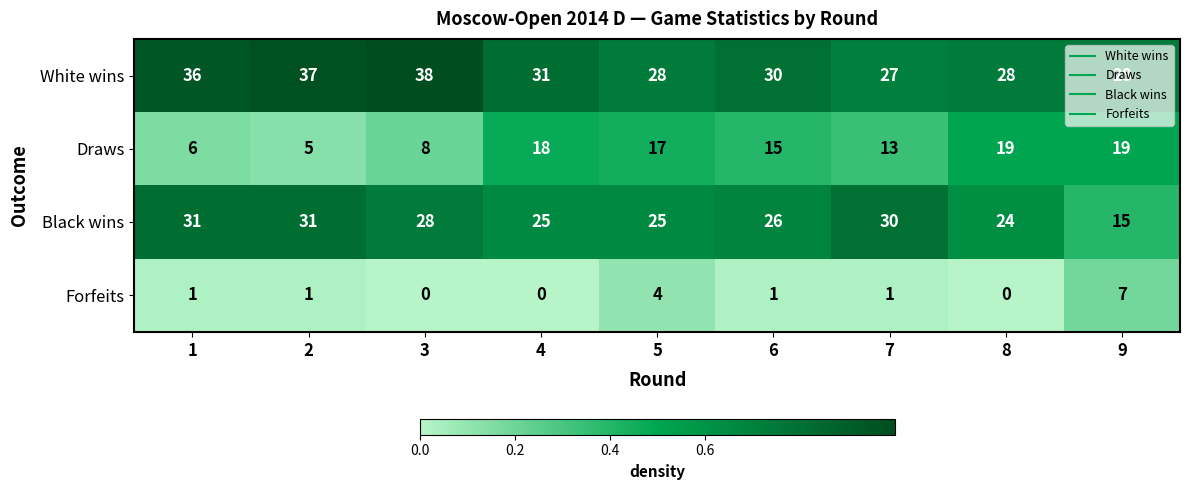

Rank the series at 6 from highest to lowest value.

White wins, Black wins, Draws, Forfeits